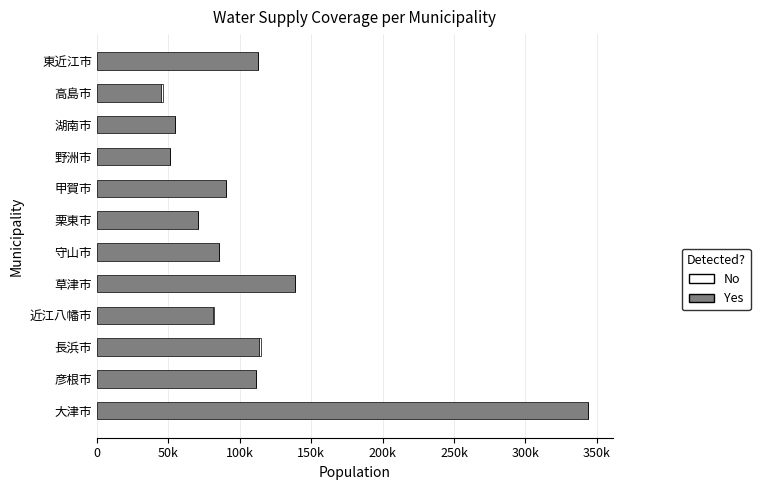

What is the difference between the maximum and minimum values in the No series?

1617